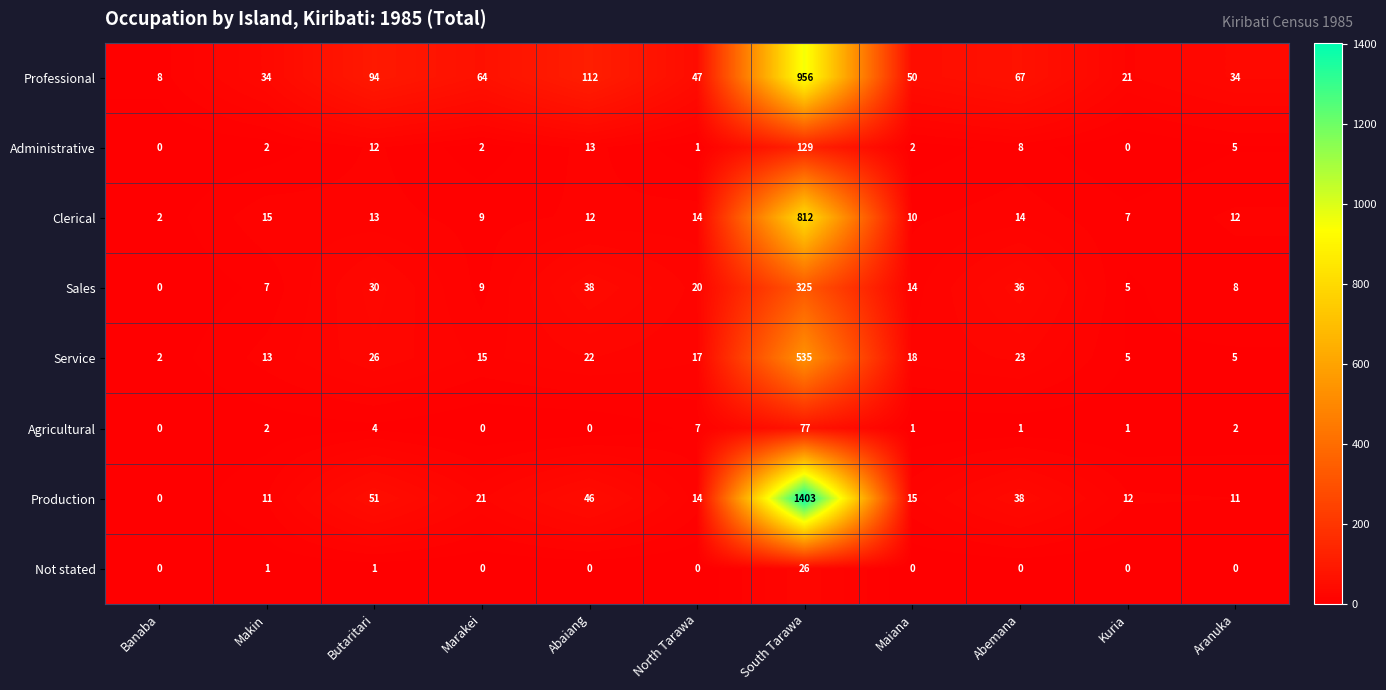

Rank the series by their maximum value, from highest to lowest.

Production, Professional, Clerical, Service, Sales, Administrative, Agricultural, Not stated